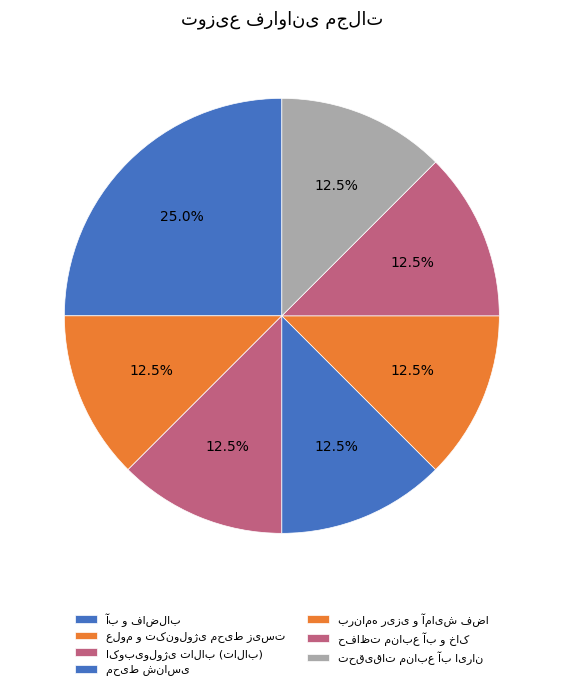

How many segments does this pie chart have?

7